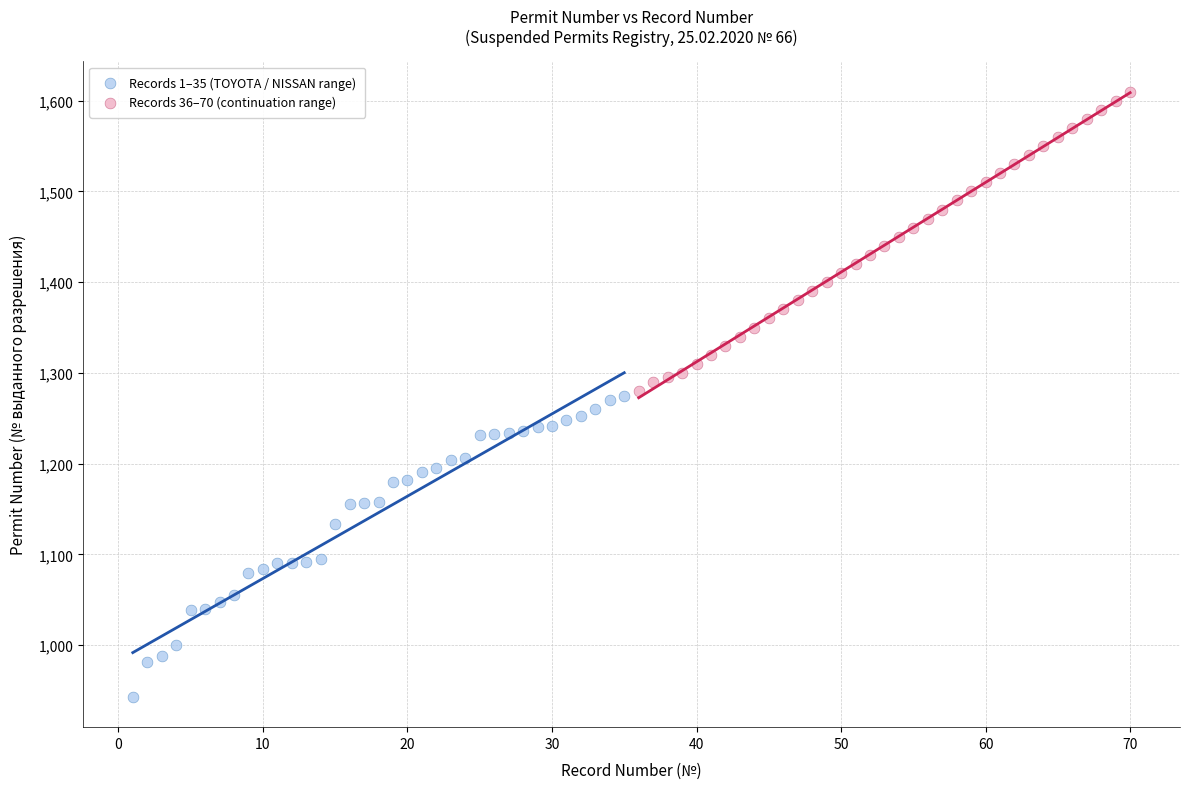

Which series contains the lowest Y value?

Records 1–35 (TOYOTA / NISSAN range)